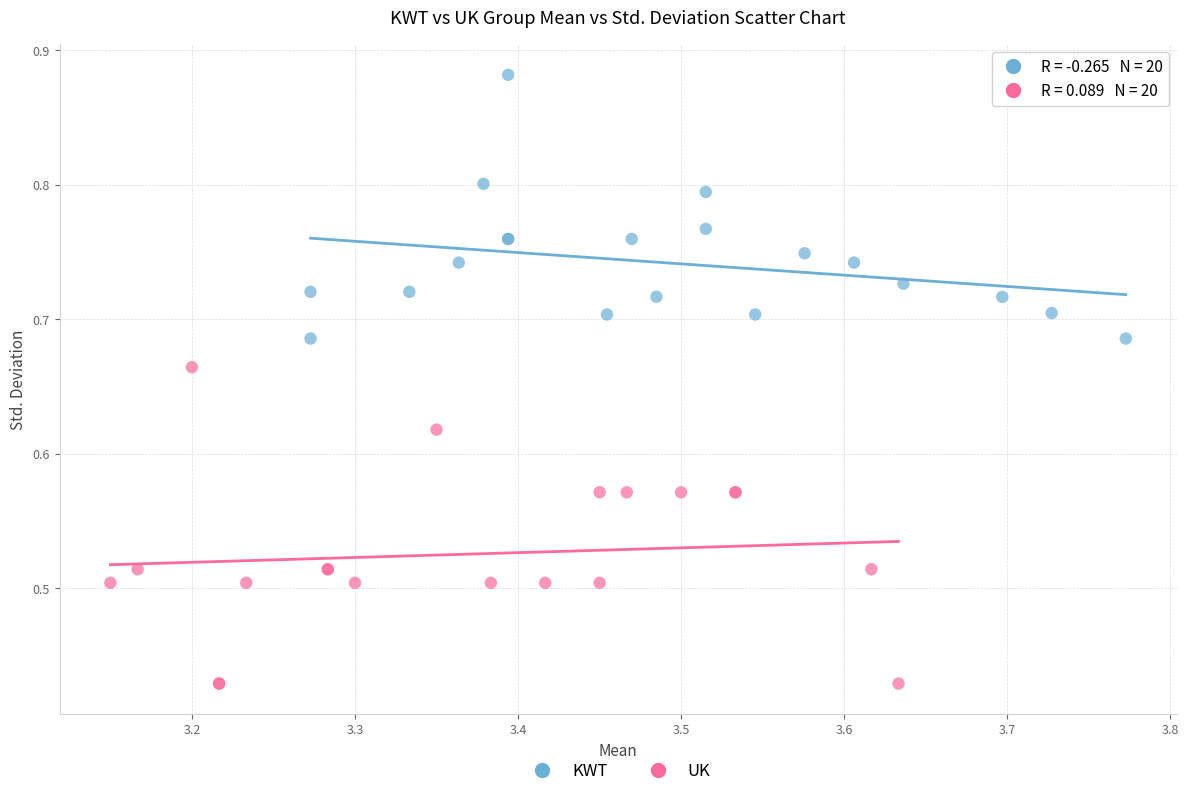

What are all the series names shown in the legend?

KWT, UK